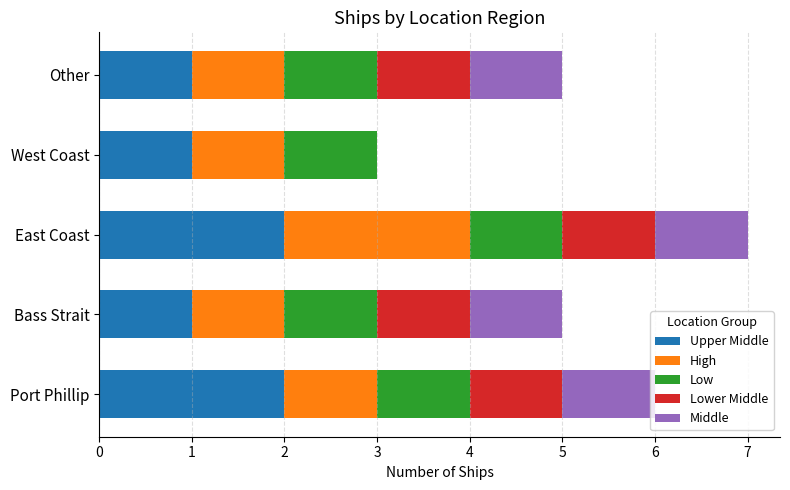

What is the total value across all series at East Coast?

7